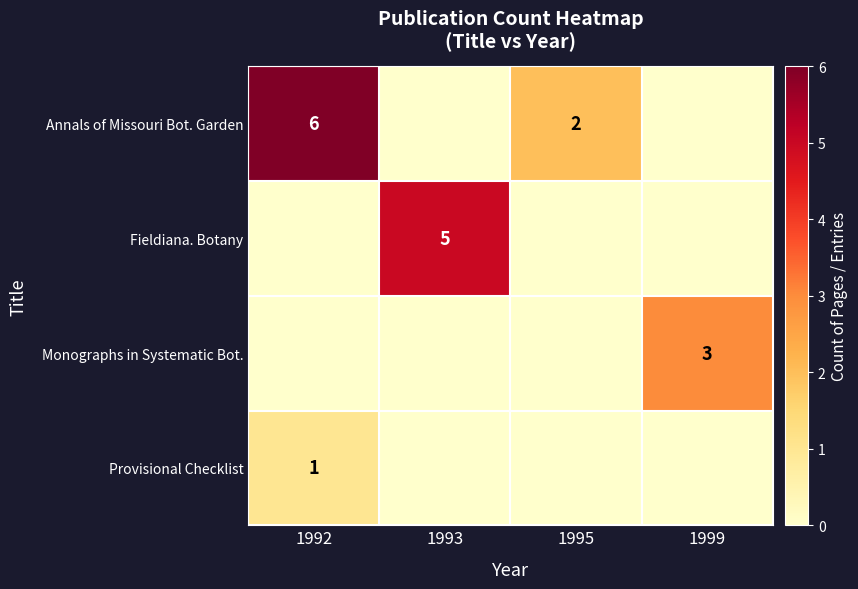

How many distinct data groups are displayed?

4